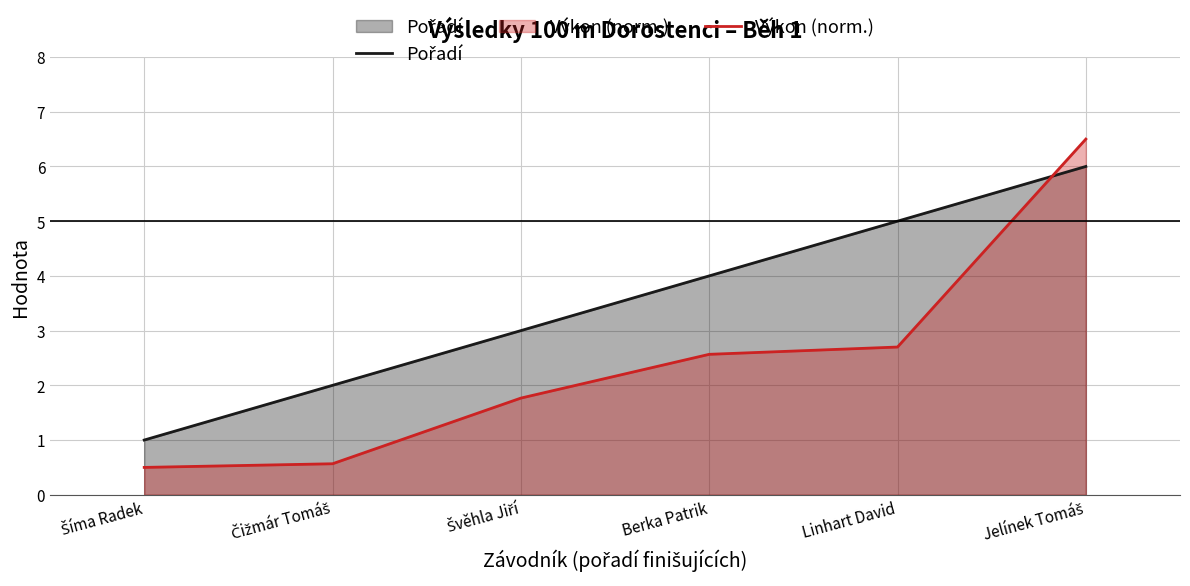

Reading left to right, list all the values displayed in this chart.

Pořadí: Šíma Radek=1.0	Čižmár Tomáš=2.0	Švěhla Jiří=3.0	Berka Patrik=4.0	Linhart David=5.0	Jelínek Tomáš=6.0
Výkon (norm.): Šíma Radek=0.5	Čižmár Tomáš=0.6	Švěhla Jiří=1.8	Berka Patrik=2.6	Linhart David=2.7	Jelínek Tomáš=6.5